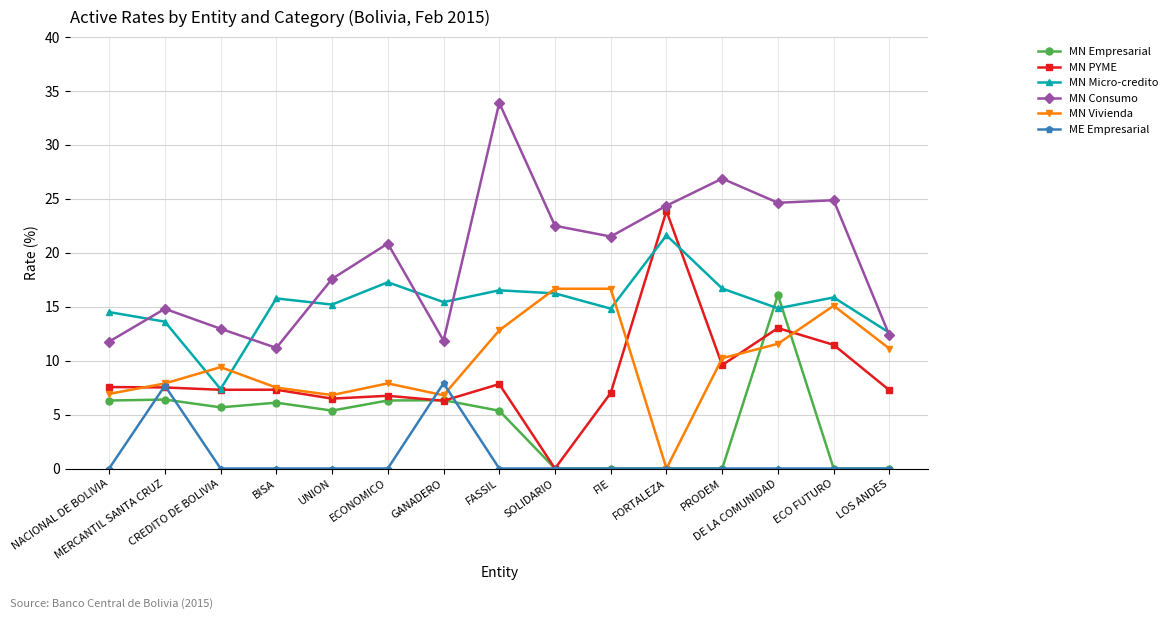

What is the value of the MN Vivienda point at the 2nd from the left?

7.9